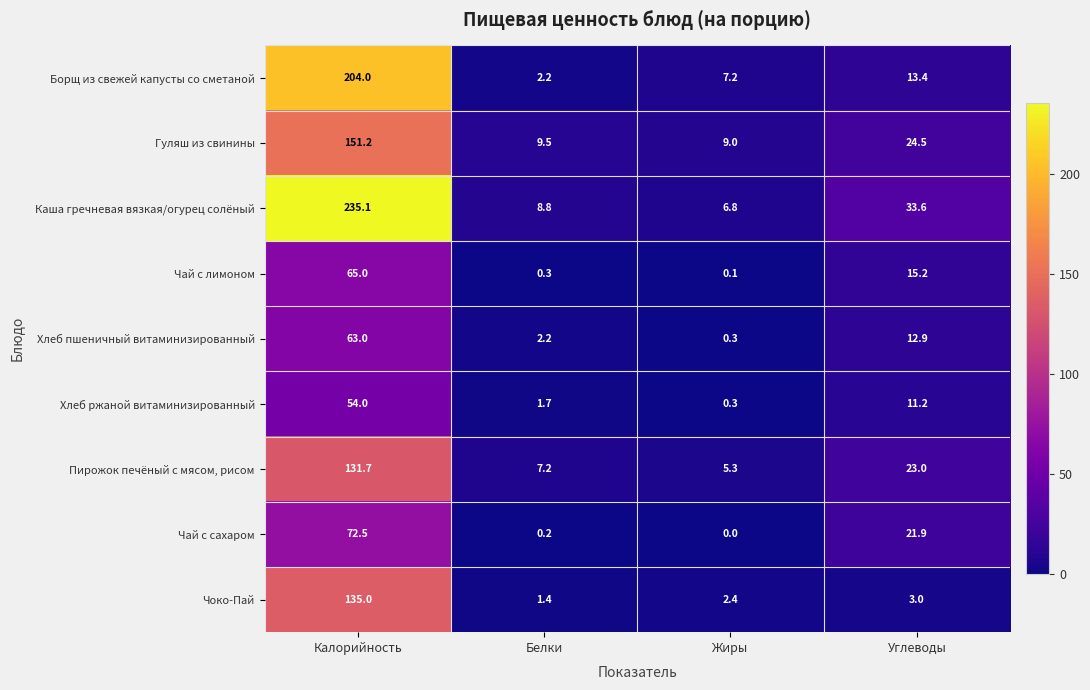

What is the maximum value shown in the chart?

235.1